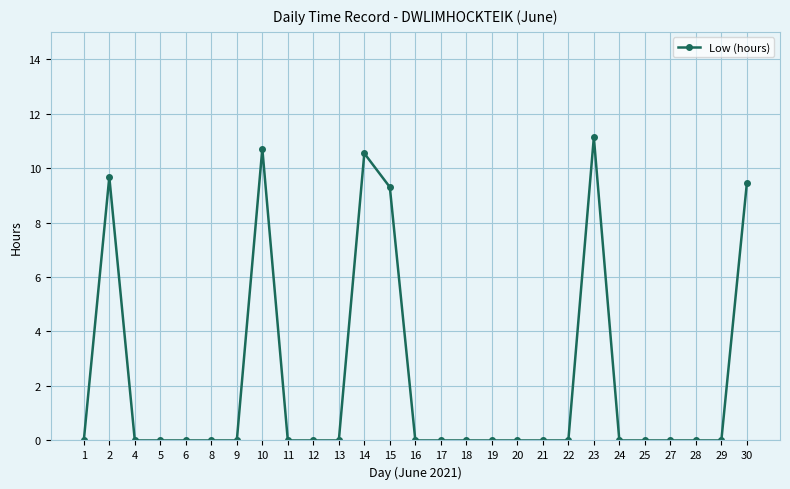

What is the ratio of the value at 14 to the value at 23?

0.9